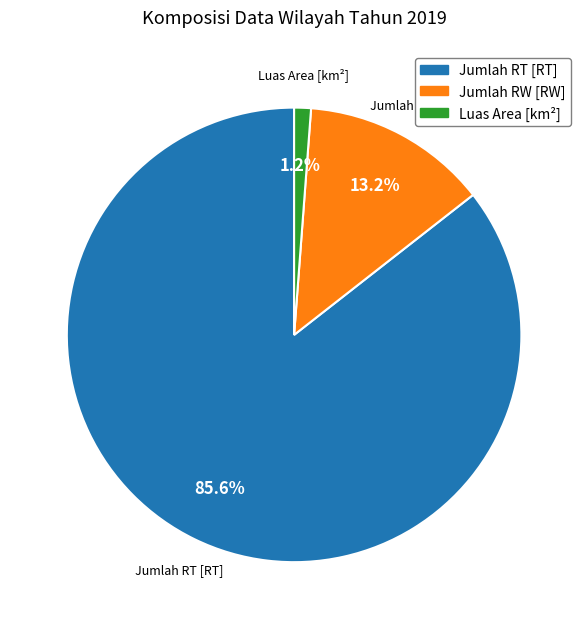

Which category has the biggest portion of the pie?

Jumlah RT [RT]